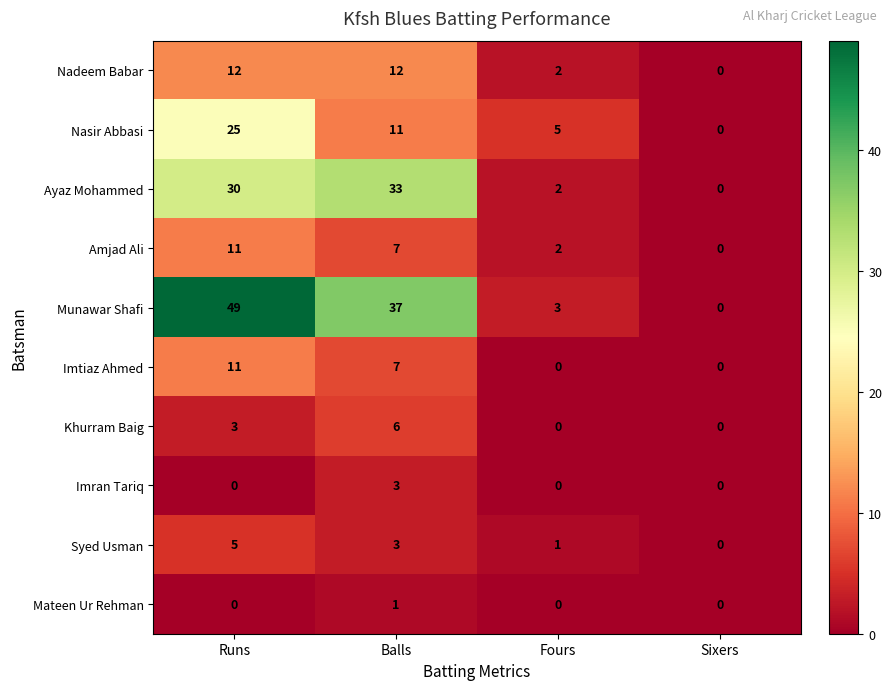

How many values in Munawar Shafi are above zero?

3